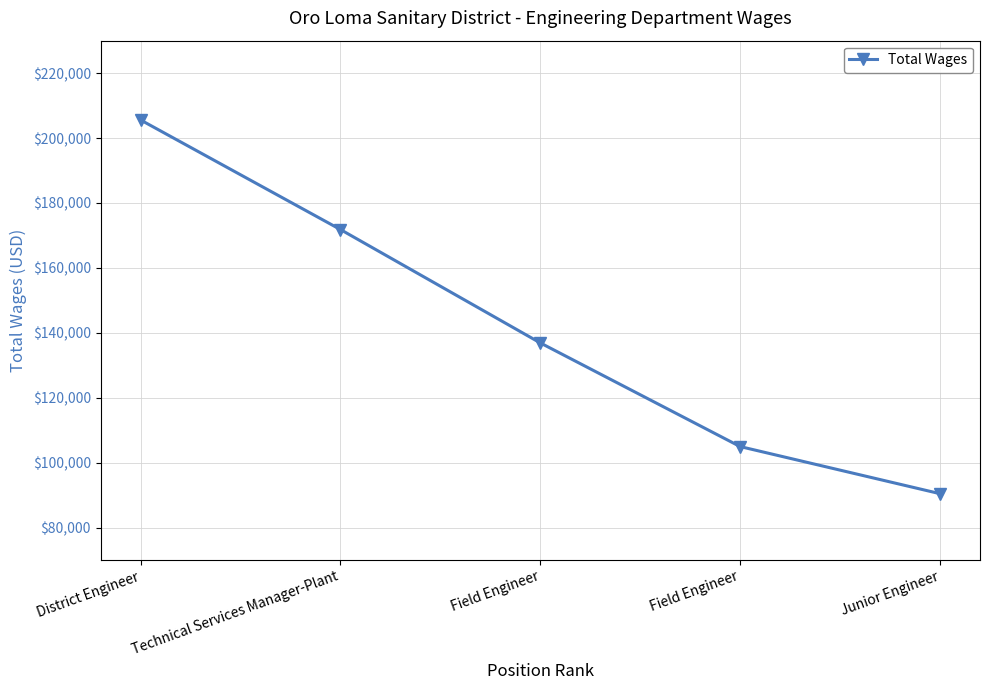

How many lines are shown in the chart?

1